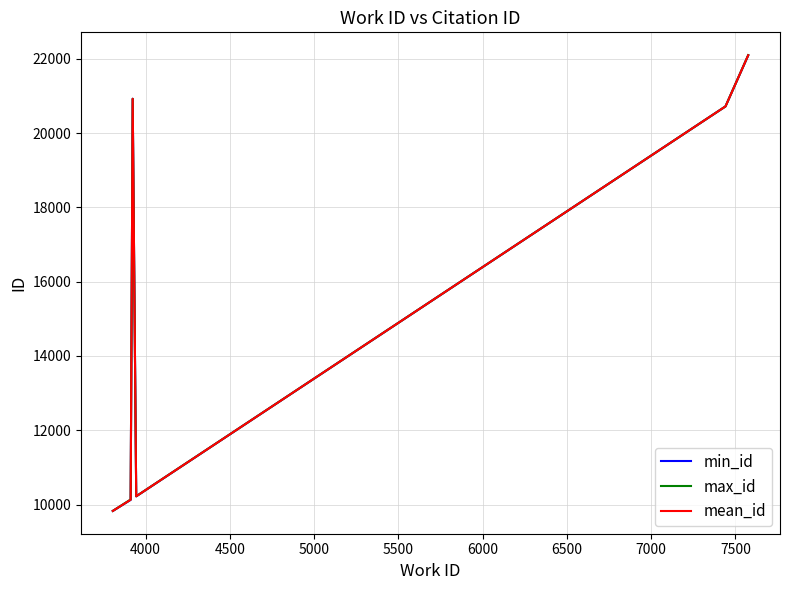

What is the minimum value for min_id?

9831.0